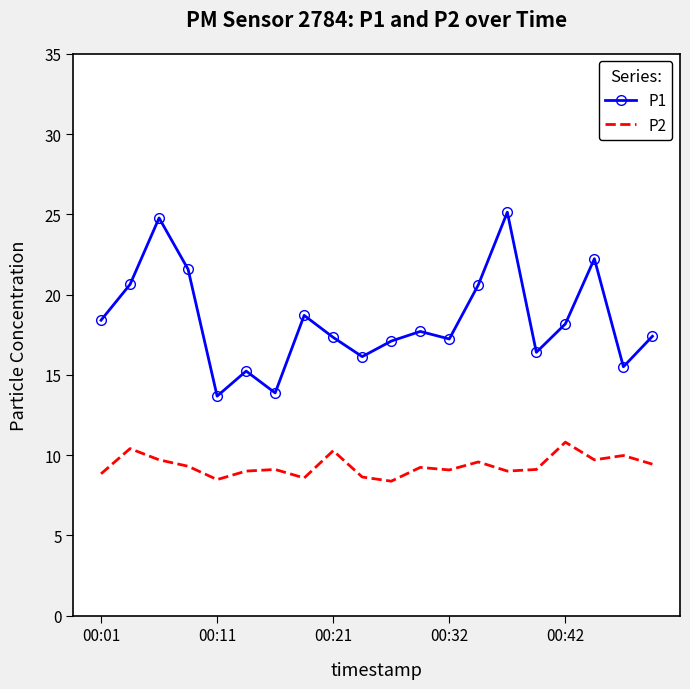

True or false: P1 and P2 intersect in this chart.

False